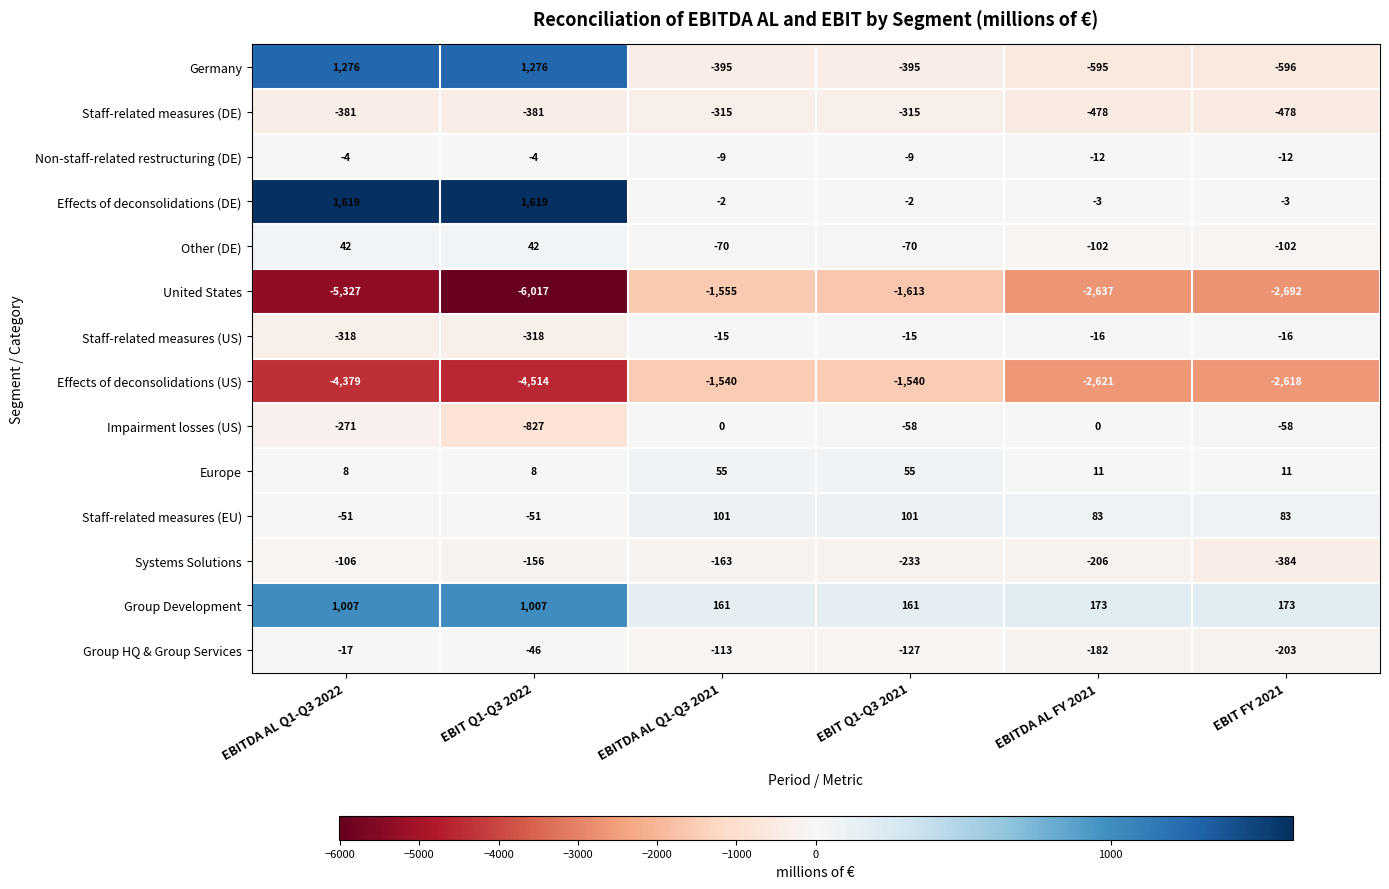

At EBITDA AL Q1-Q3 2022, list the series in order from smallest to largest.

United States, Effects of deconsolidations (US), Staff-related measures (DE), Staff-related measures (US), Impairment losses (US), Systems Solutions, Staff-related measures (EU), Group HQ & Group Services, Non-staff-related restructuring (DE), Europe, Other (DE), Group Development, Germany, Effects of deconsolidations (DE)